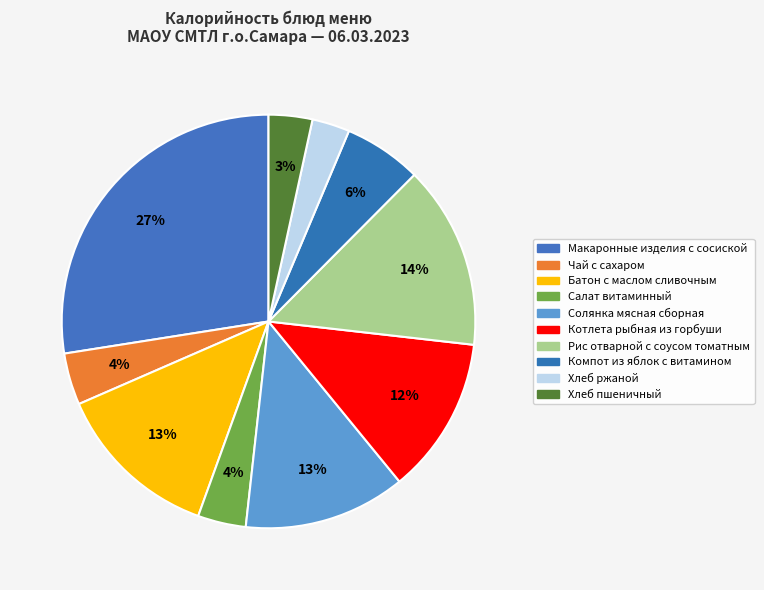

Which category has the smallest portion of the pie?

ХЛЕБ РЖАНОЙ